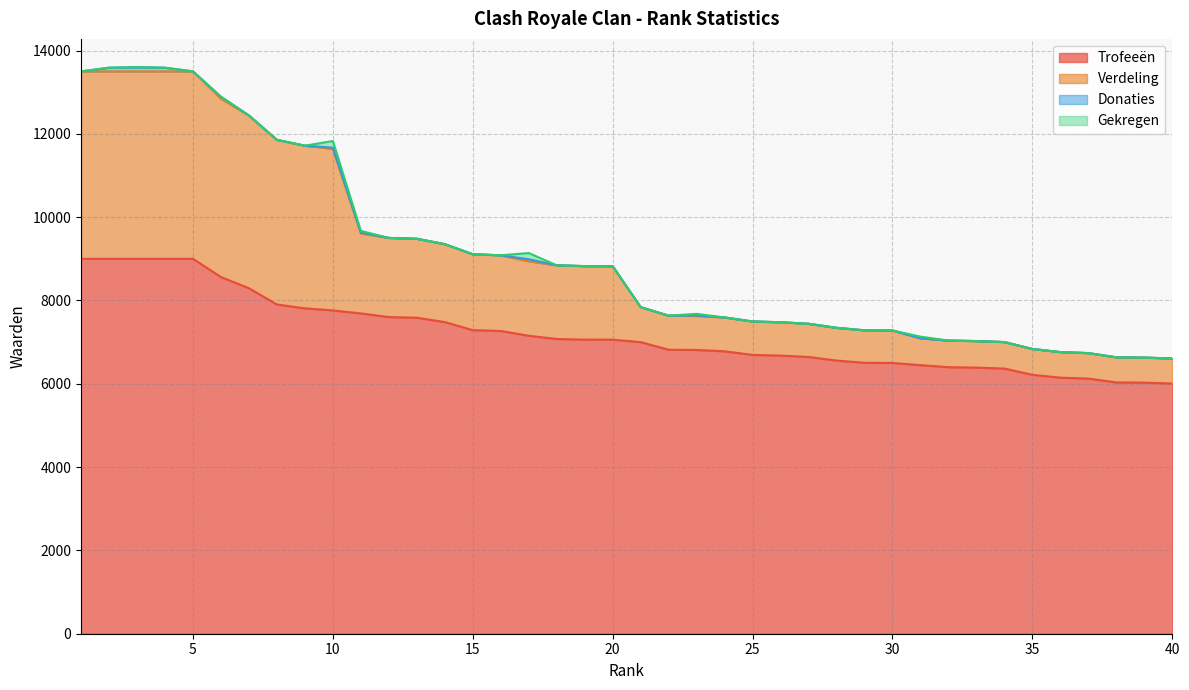

At which label does Trofeeën reach its minimum?

40